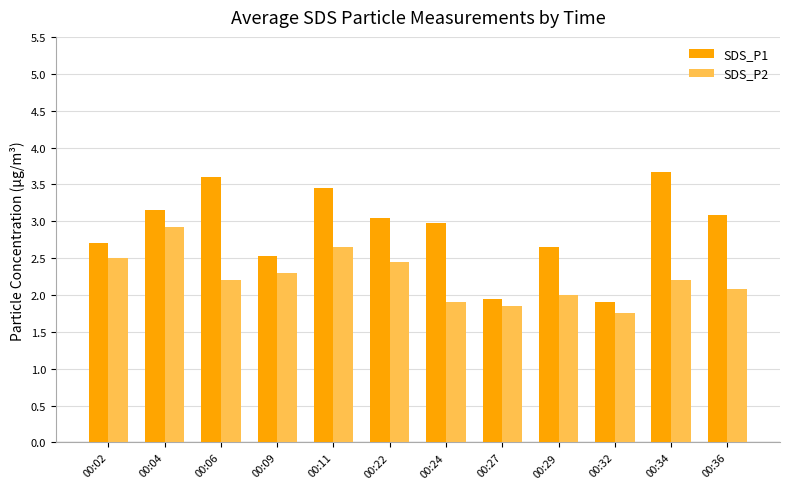

What is the total value across all series at 00:06?

5.8